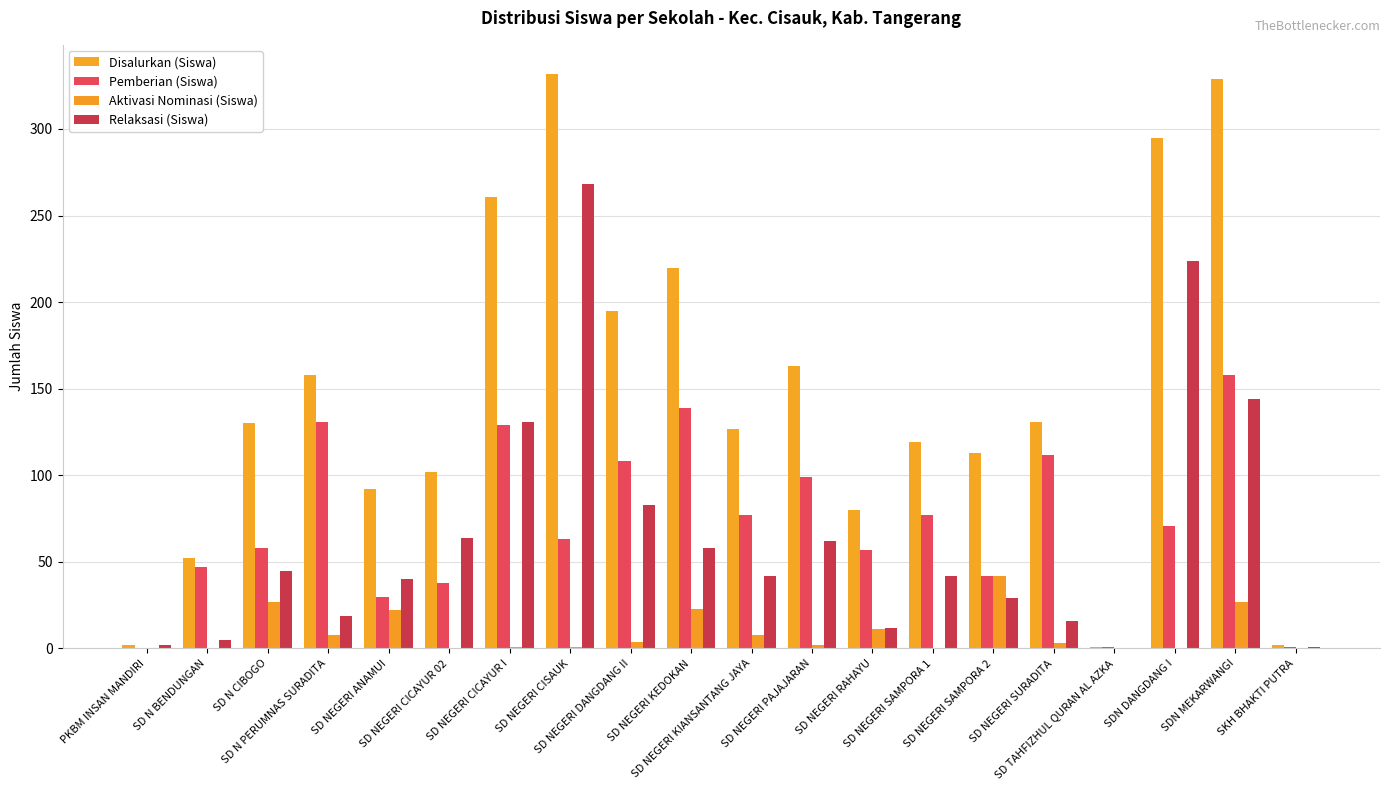

What is the value of the Relaksasi (Siswa) bar at the 7th from the left?

131